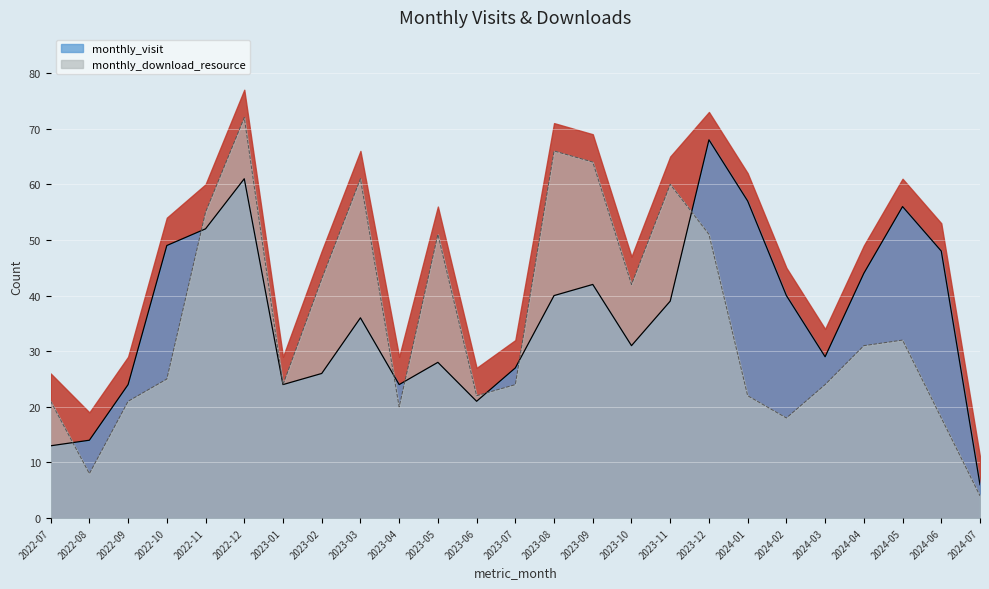

What is the lowest value of the monthly_visit series?

6